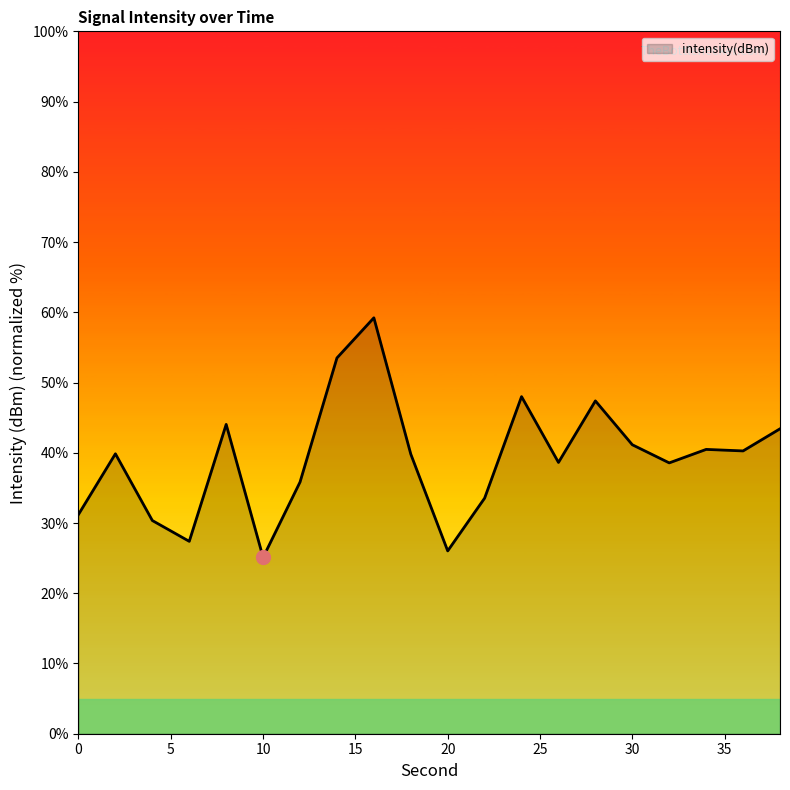

What is the minimum value shown in the chart?

25.1